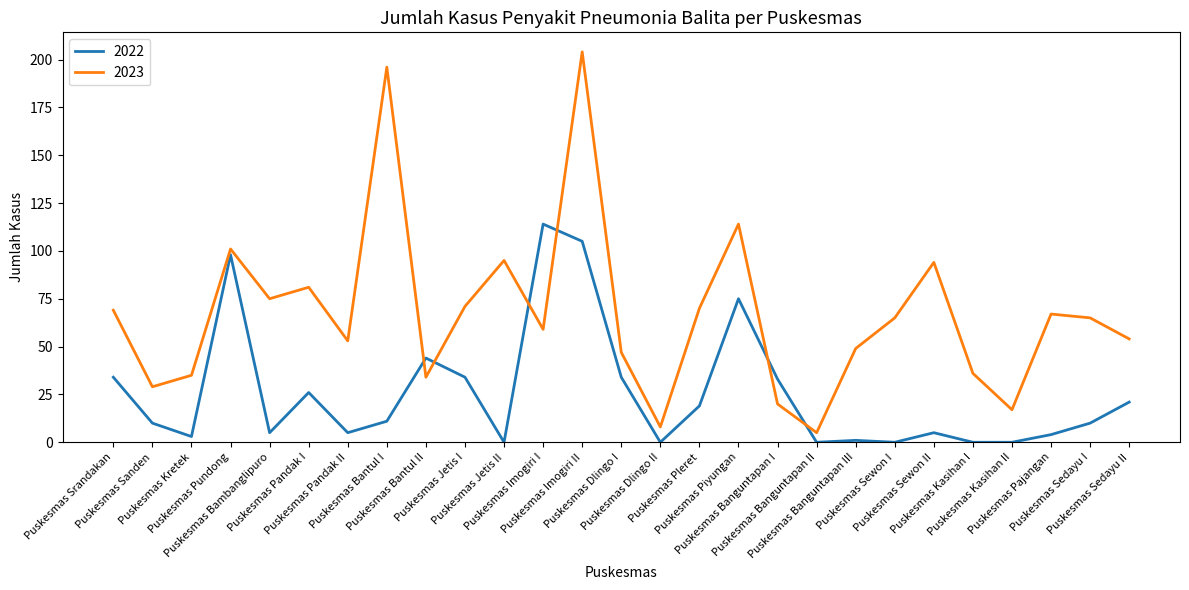

Which series has the largest total across all categories?

2023